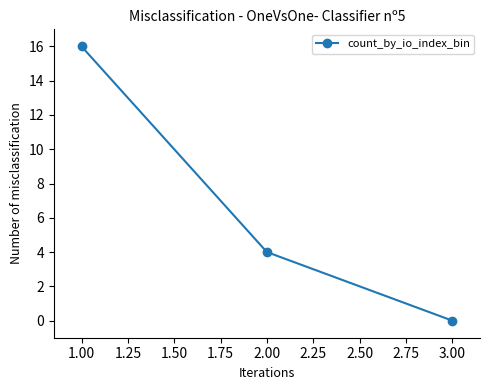

What is the average value?

7